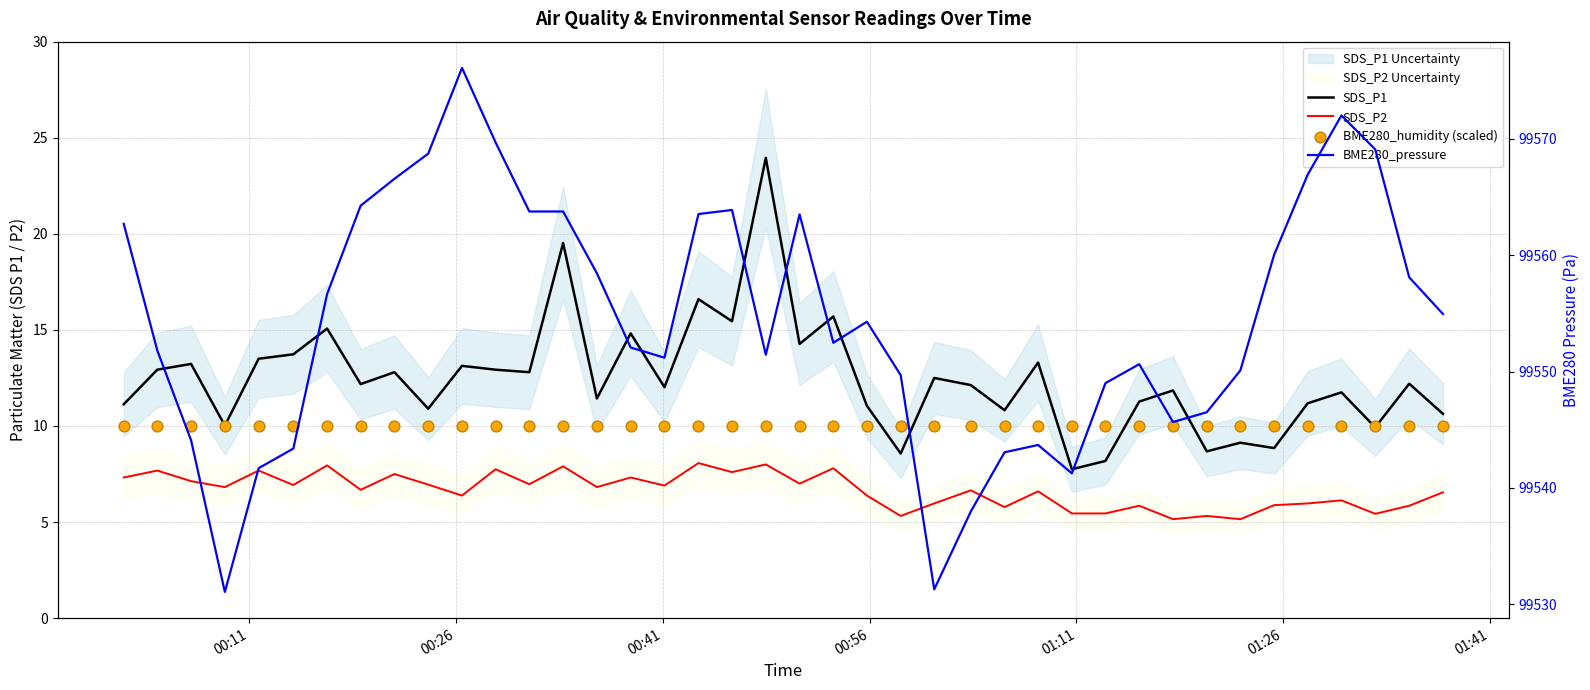

At how many categories does at least one series exceed 7125?

40